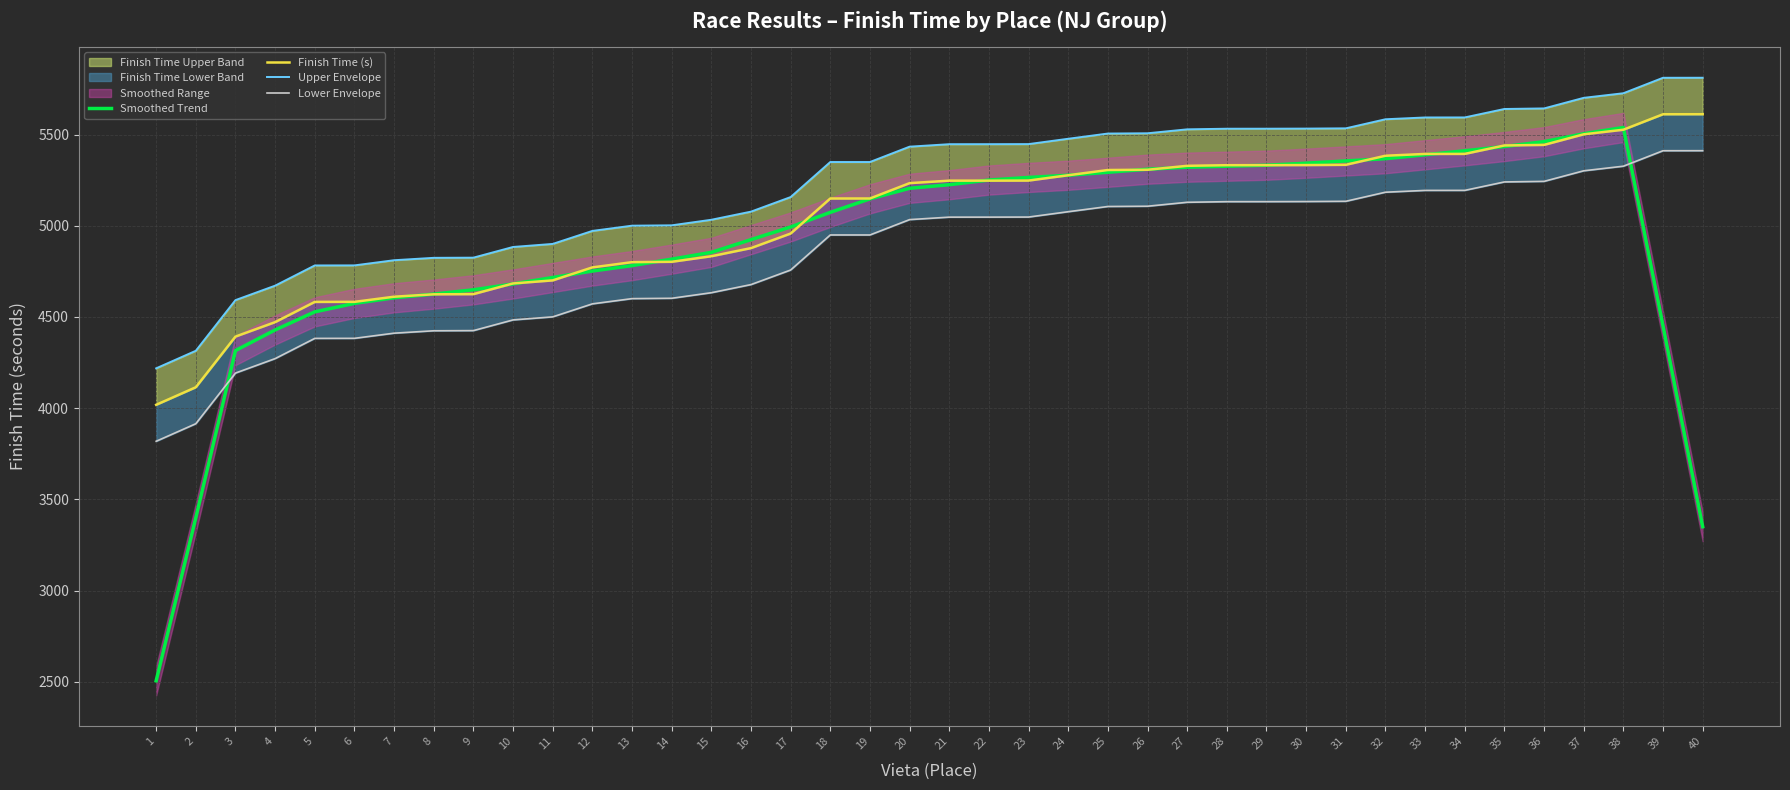

Reading left to right, list all the values displayed in this chart.

Smoothed Trend: 2505.1	3399.4	4315.9	4428.8	4528.1	4574.5	4605.2	4625.5	4649.0	4681.2	4716.4	4751.9	4781.7	4817.1	4854.2	4924.0	4993.5	5073.6	5147.6	5205.6	5225.3	5250.8	5265.1	5277.1	5293.4	5310.3	5321.3	5326.7	5332.1	5343.2	5355.5	5367.9	5389.4	5411.2	5434.7	5461.3	5504.8	5539.0	4450.3	3350.0
Finish Time (s): 4018.4	4114.6	4392.4	4471.6	4582.6	4582.9	4611.1	4624.3	4625.2	4683.9	4700.6	4771.9	4800.6	4802.5	4833.0	4877.6	4957.4	5149.6	5149.6	5233.9	5247.4	5247.5	5247.9	5277.1	5305.8	5307.2	5328.9	5332.2	5332.4	5332.9	5334.3	5384.1	5394.0	5394.1	5440.4	5443.6	5501.6	5526.8	5611.6	5611.8
Upper Envelope: 4218.4	4314.6	4592.4	4671.6	4782.6	4782.9	4811.1	4824.3	4825.2	4883.9	4900.6	4971.9	5000.6	5002.5	5033.0	5077.6	5157.4	5349.6	5349.6	5433.9	5447.4	5447.5	5447.9	5477.1	5505.8	5507.2	5528.9	5532.2	5532.4	5532.9	5534.3	5584.1	5594.0	5594.1	5640.4	5643.6	5701.6	5726.8	5811.6	5811.8
Lower Envelope: 3818.4	3914.6	4192.4	4271.6	4382.6	4382.9	4411.1	4424.3	4425.2	4483.9	4500.6	4571.9	4600.6	4602.5	4633.0	4677.6	4757.4	4949.6	4949.6	5033.9	5047.4	5047.5	5047.9	5077.1	5105.8	5107.2	5128.9	5132.2	5132.4	5132.9	5134.3	5184.1	5194.0	5194.1	5240.4	5243.6	5301.6	5326.8	5411.6	5411.8